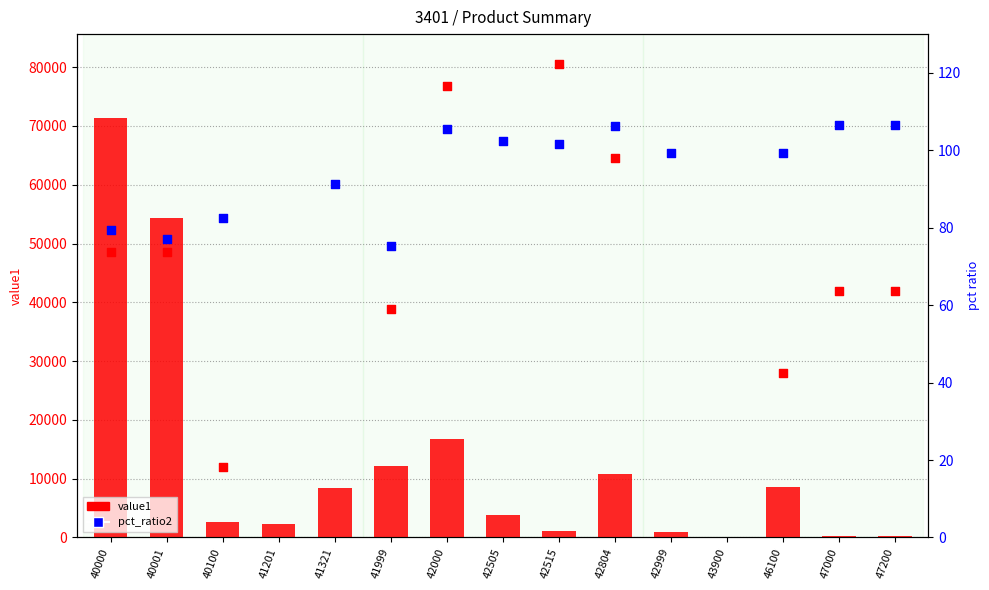

At which category is the sum across all series the highest?

40000